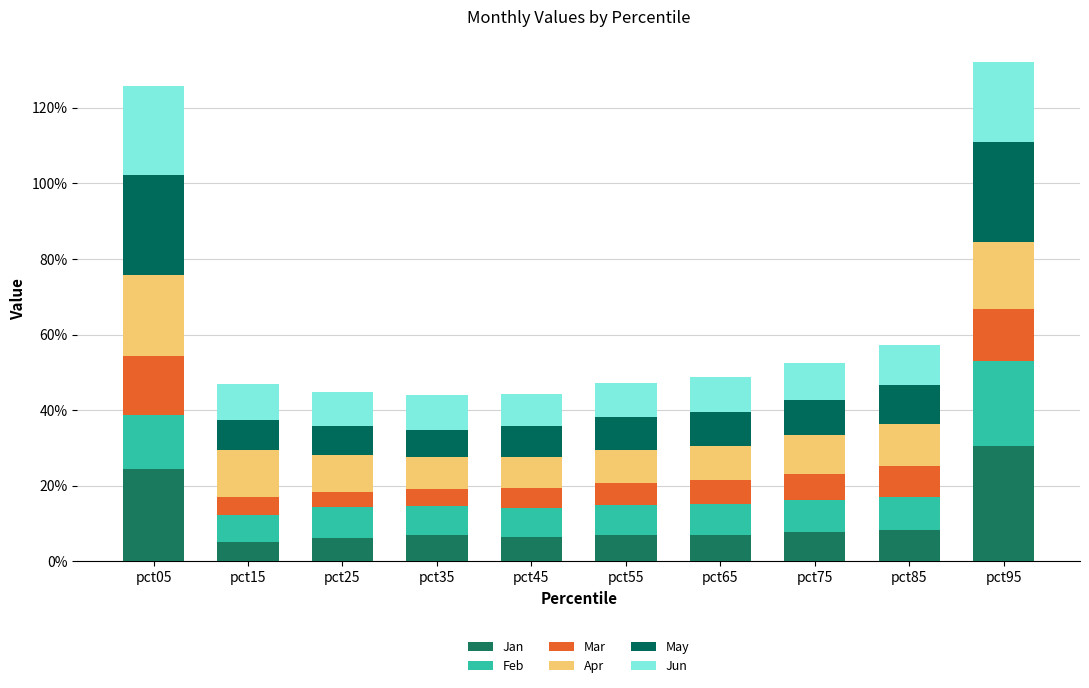

Are the bars grouped side by side (vs. stacked)?

No